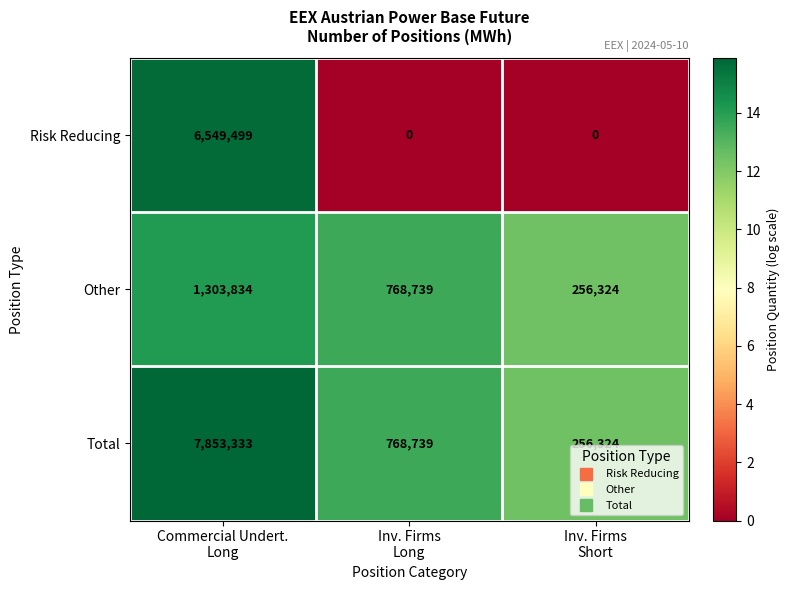

At which category is the sum across all series the highest?

Commercial Undert.
Long